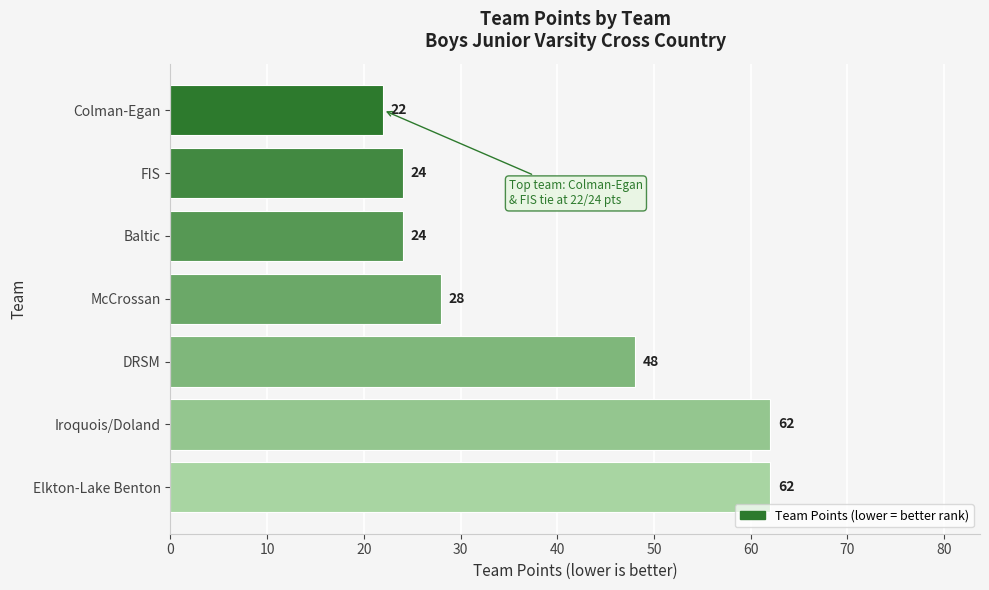

What is the maximum value shown in the chart?

62